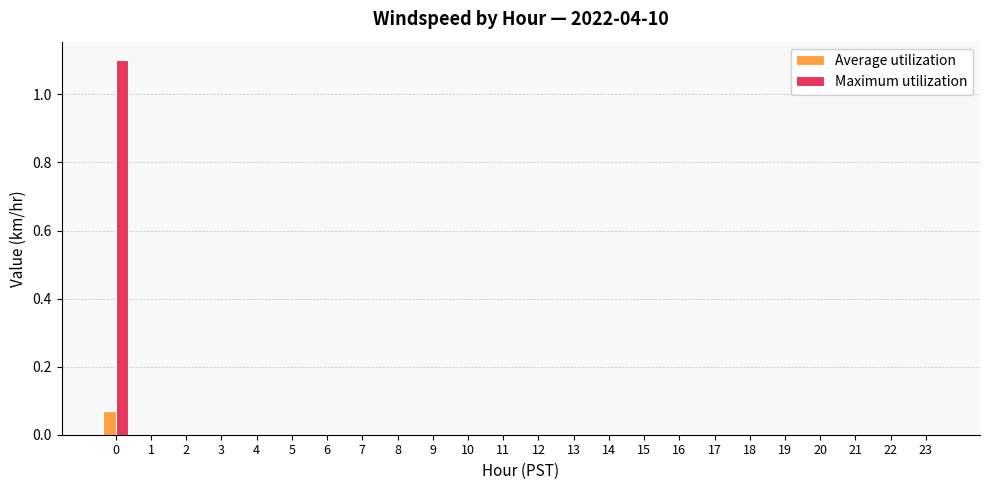

How many groups of bars are there?

24